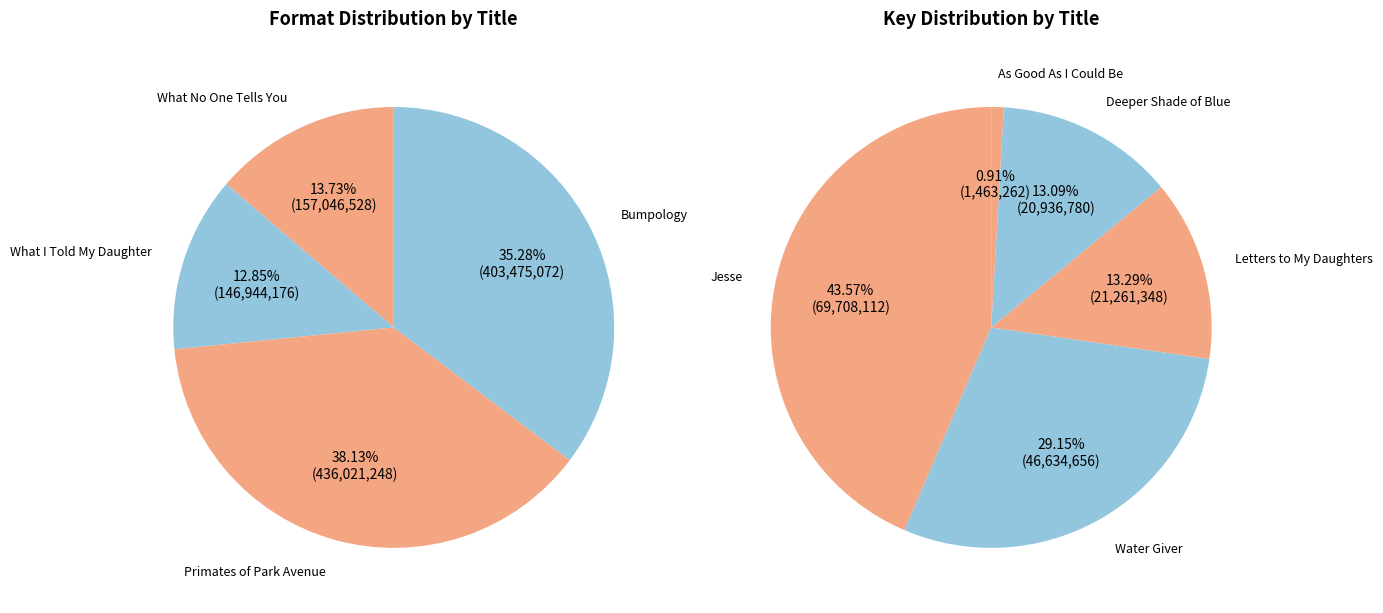

Combined, what portion of the pie is Jesse and Primates of Park Avenue?

38.8%